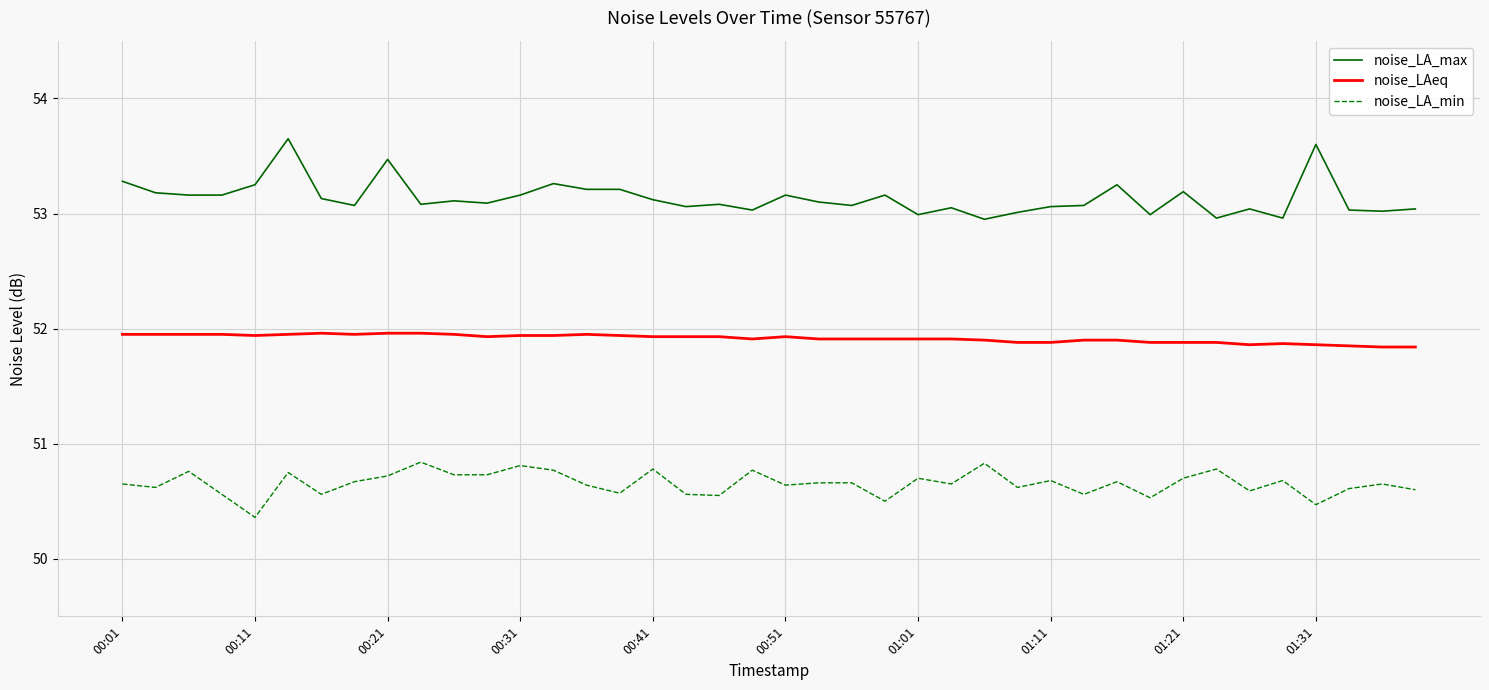

List the series in order of their overall mean, lowest first.

noise_LA_min, noise_LAeq, noise_LA_max